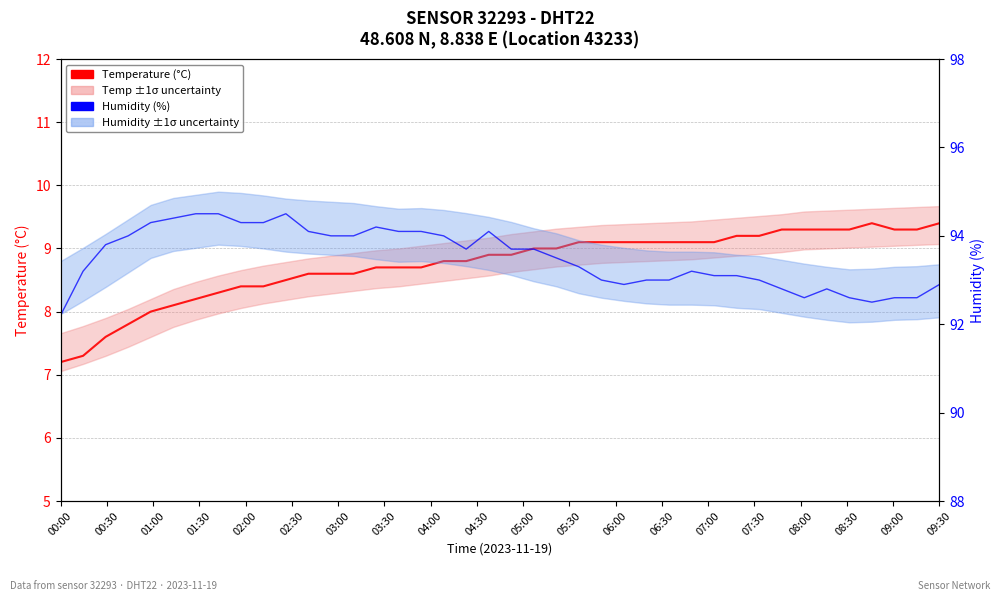

What is the average value of the Temperature (°C) series?

8.7